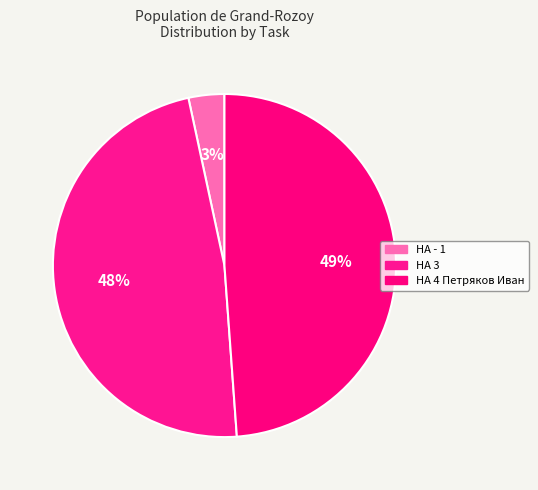

Combined, what portion of the pie is HA - 1 and HA 3?

51.2%